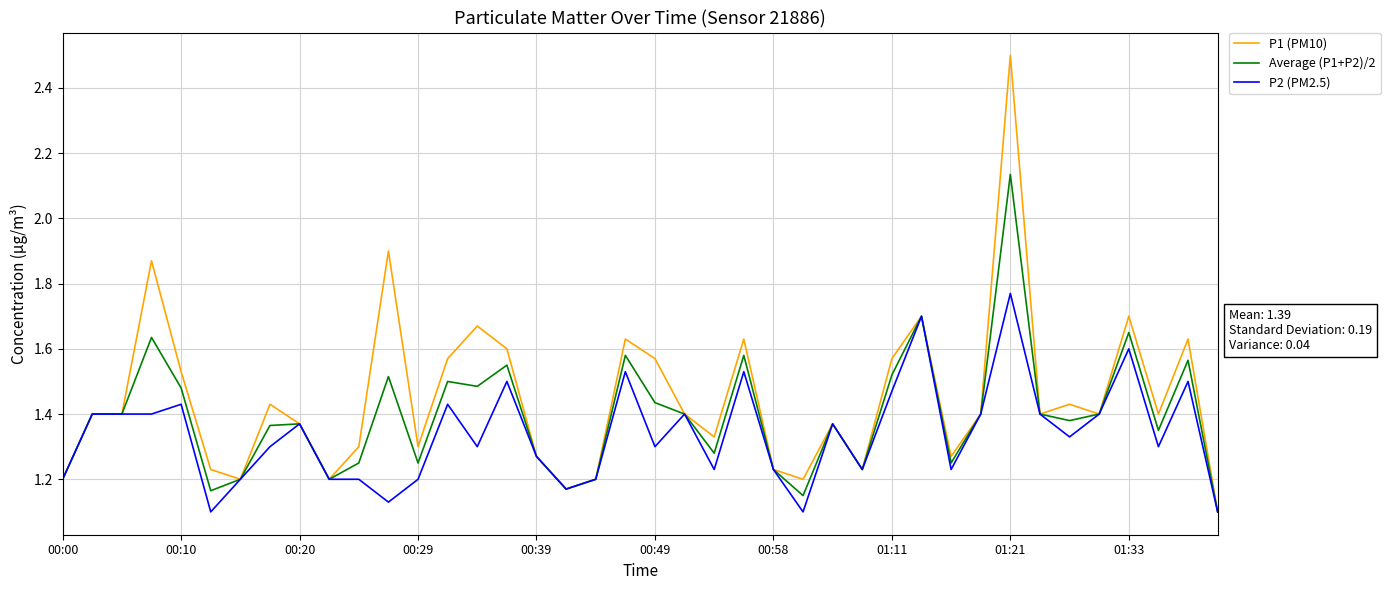

What is the maximum value shown in the chart?

2.5